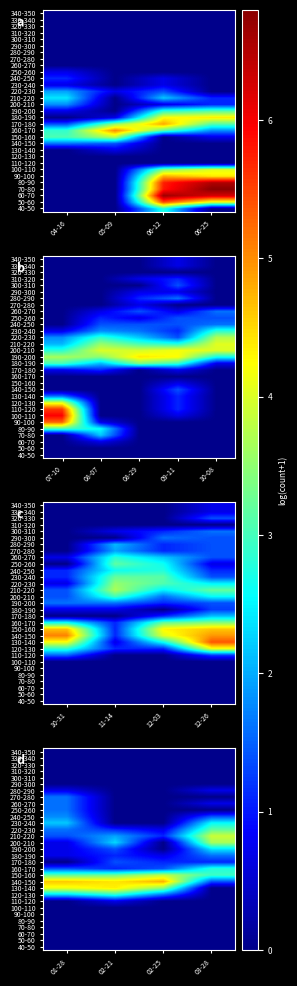

Which category has the lowest value across all series?

01-28